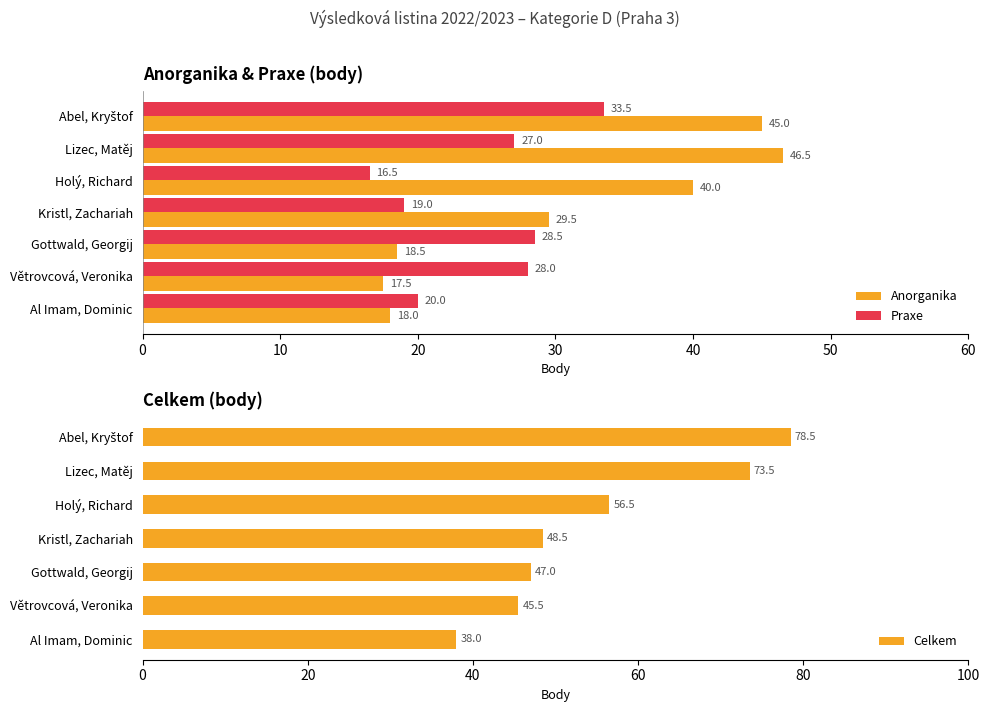

What is the value of the Celkem bar at the 3rd from the left?

56.5